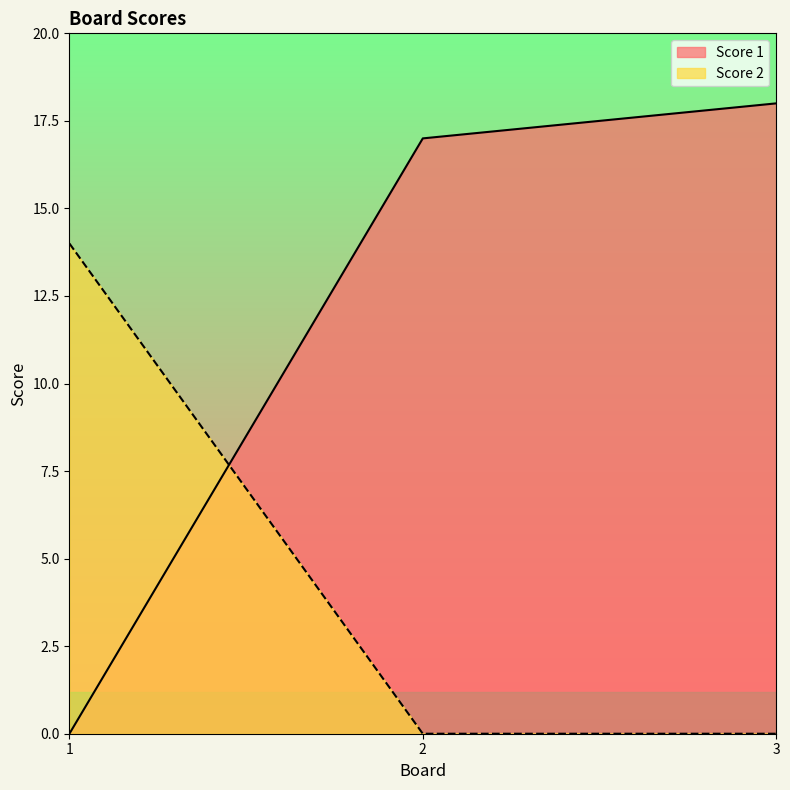

Reading left to right, what are all the values shown in this chart?

Score 1: 1=0	2=17	3=18
Score 2: 1=14	2=0	3=0